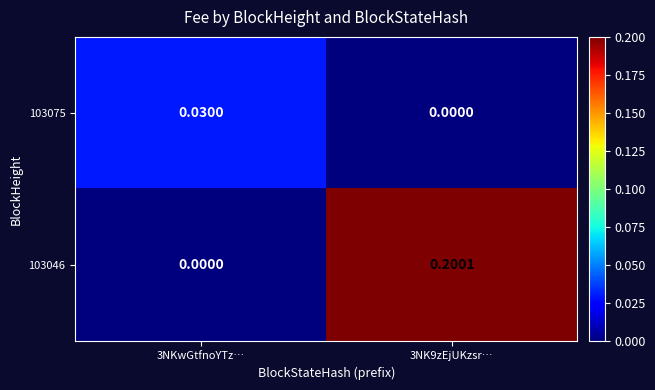

Is the value of 103046 at 3NK9zEjUKzsr… greater than the value of 103075 at 3NK9zEjUKzsr…?

Yes